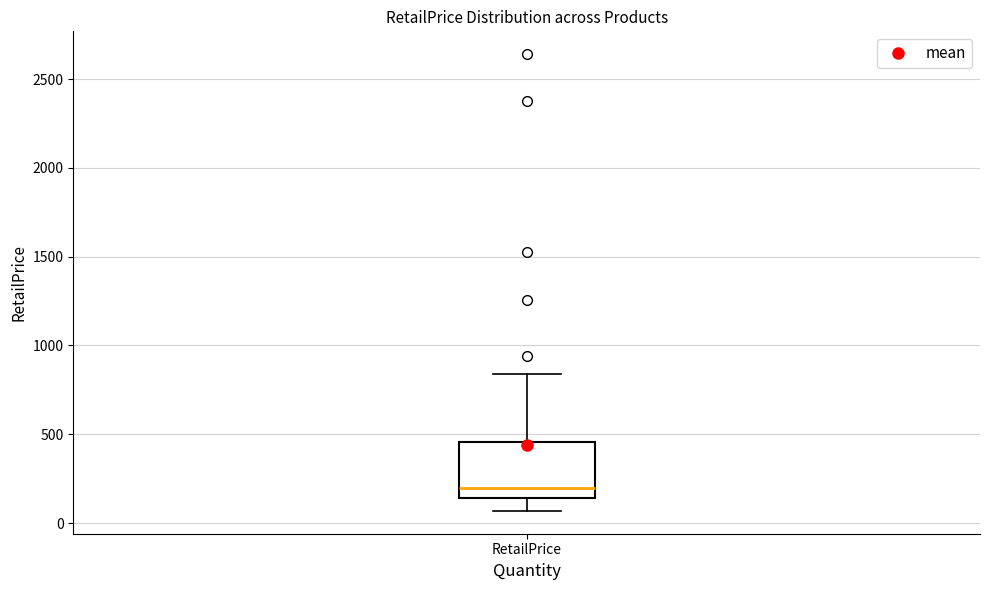

Transcribe this box plot: give where the median line is, the range the box spans, and where the two whiskers end, as read against the y-axis. The values are not printed on the chart, so give them approximately, as read against the axis.

median 200, box 150 to 450, whiskers 50 to 850